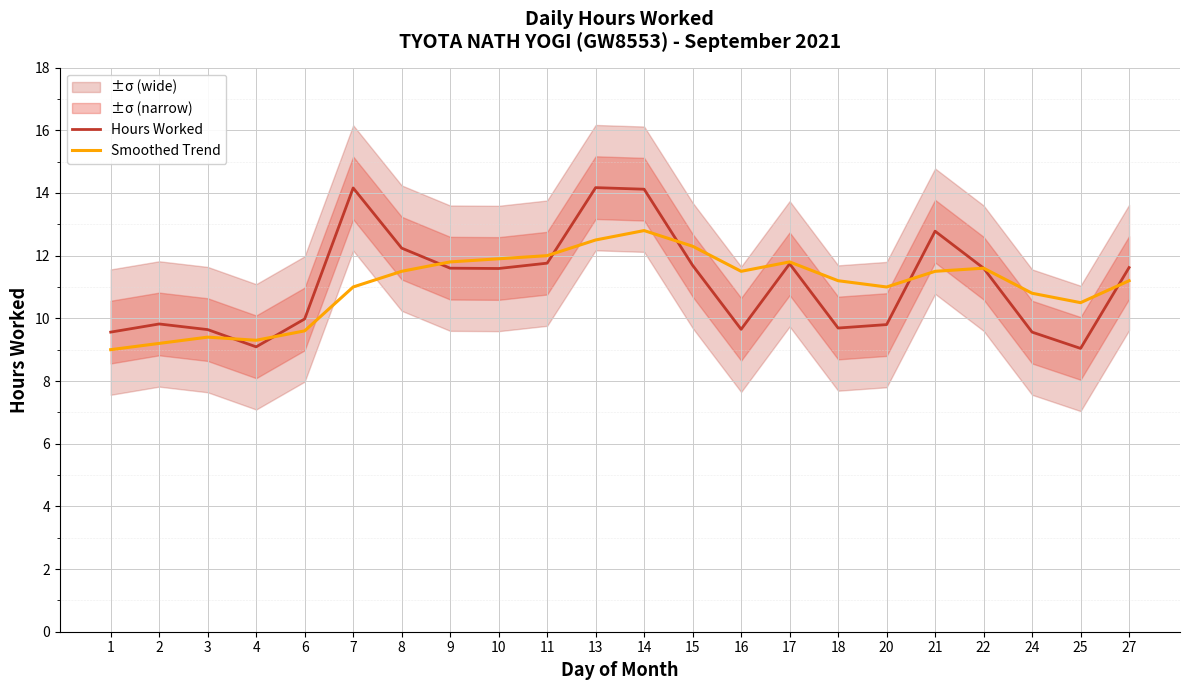

What is the value of the Smoothed Trend point at the 1st from the left?

9.0